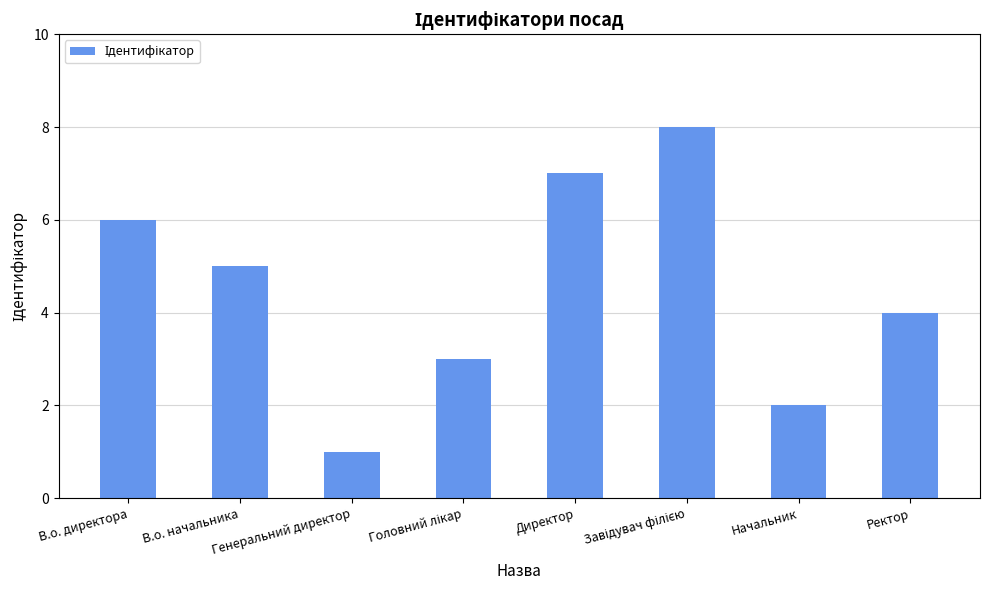

What is the minimum value shown in the chart?

1